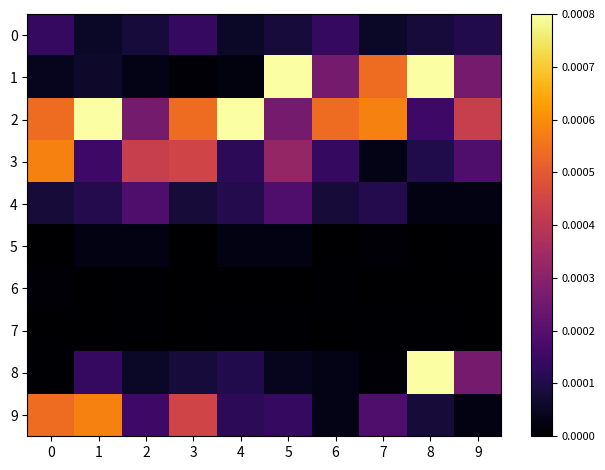

Which series has the largest total across all categories?

2